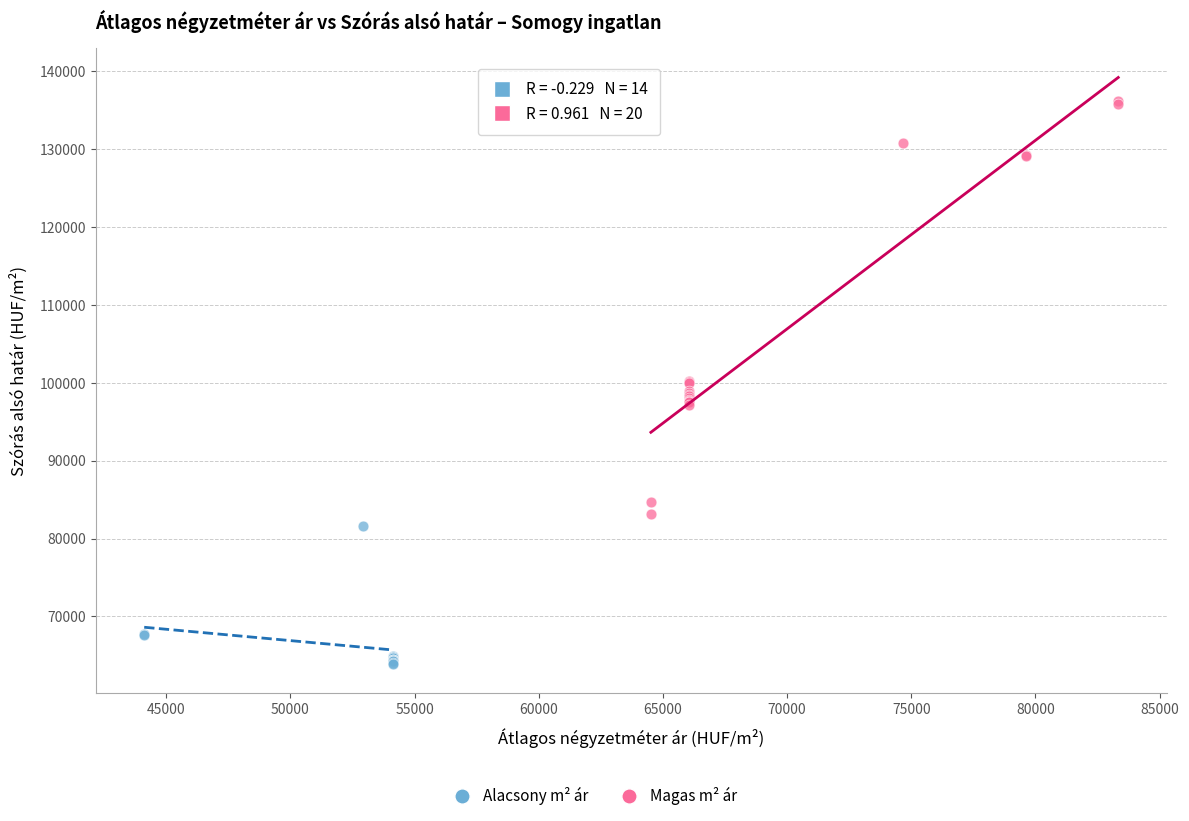

Which series reaches the maximum Y coordinate?

Magas m² ár